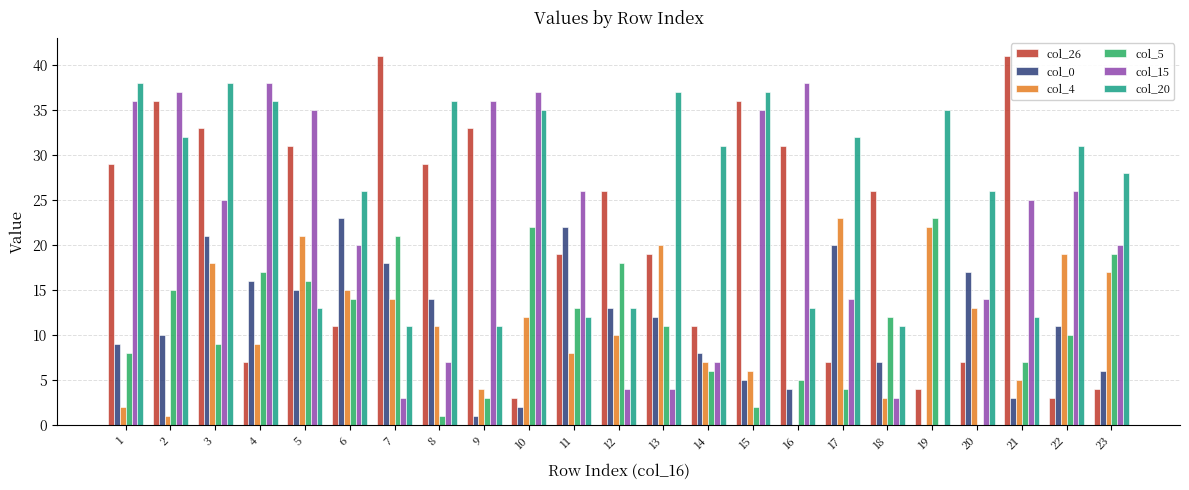

Reading left to right, transcribe all the data shown in this chart.

col_26: 29	36	33	7	31	11	41	29	33	3	19	26	19	11	36	31	7	26	4	7	41	3	4
col_0: 9	10	21	16	15	23	18	14	1	2	22	13	12	8	5	4	20	7	0	17	3	11	6
col_4: 2	1	18	9	21	15	14	11	4	12	8	10	20	7	6	0	23	3	22	13	5	19	17
col_5: 8	15	9	17	16	14	21	1	3	22	13	18	11	6	2	5	4	12	23	0	7	10	19
col_15: 36	37	25	38	35	20	3	7	36	37	26	4	4	7	35	38	14	3	0	14	25	26	20
col_20: 38	32	38	36	13	26	11	36	11	35	12	13	37	31	37	13	32	11	35	26	12	31	28